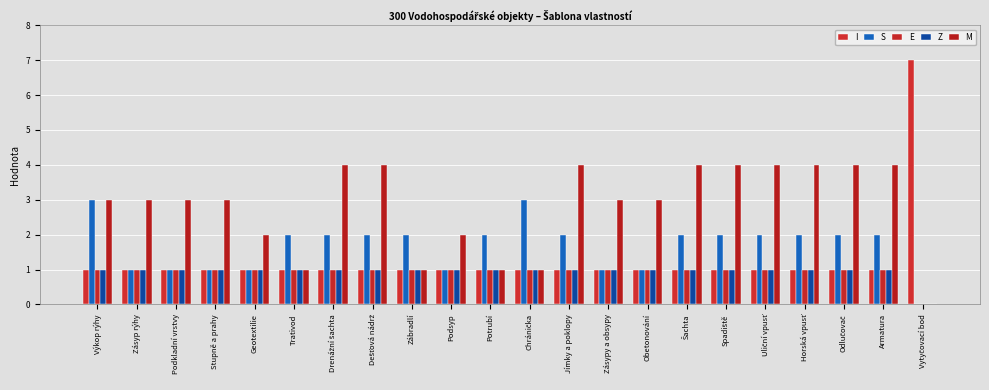

How many groups of bars are there?

22